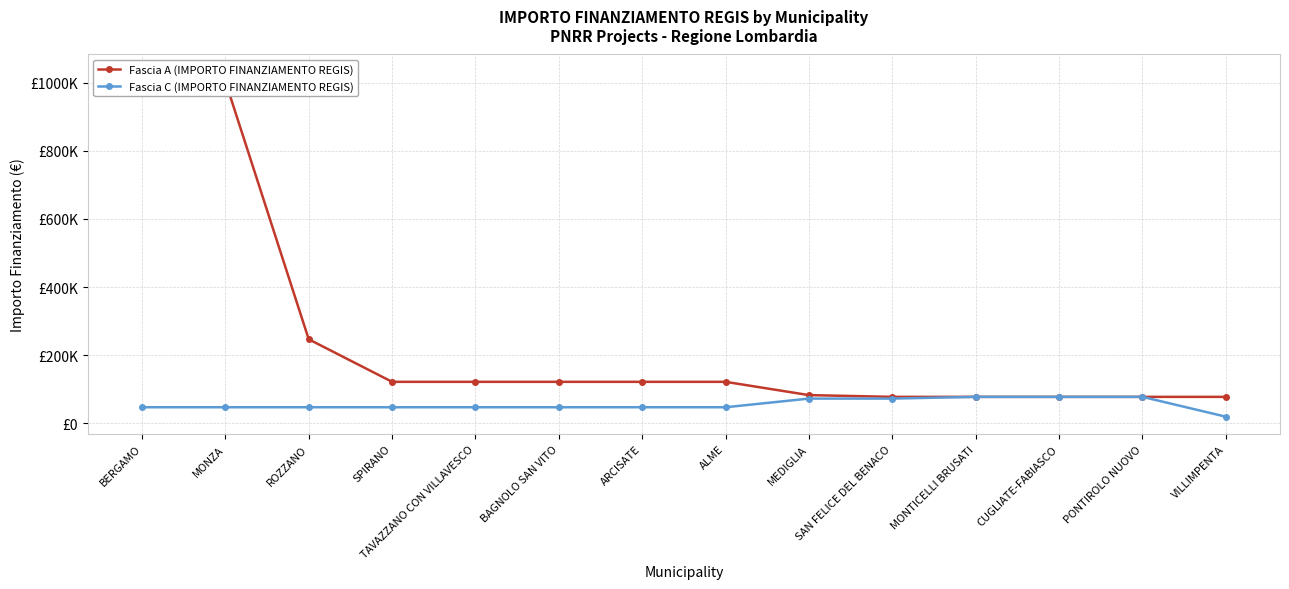

What is the minimum value for Fascia C (IMPORTO FINANZIAMENTO REGIS)?

19752